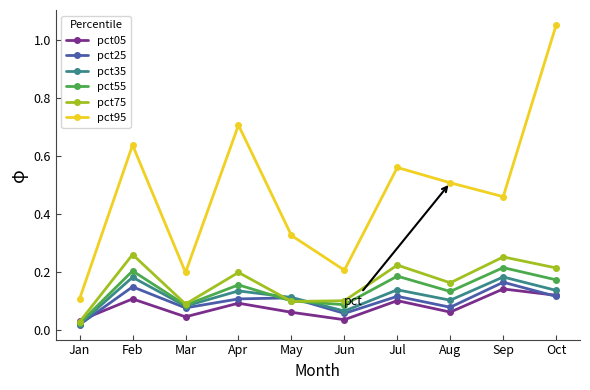

Is it true that pct35 equals 0.2 at Sep?

True